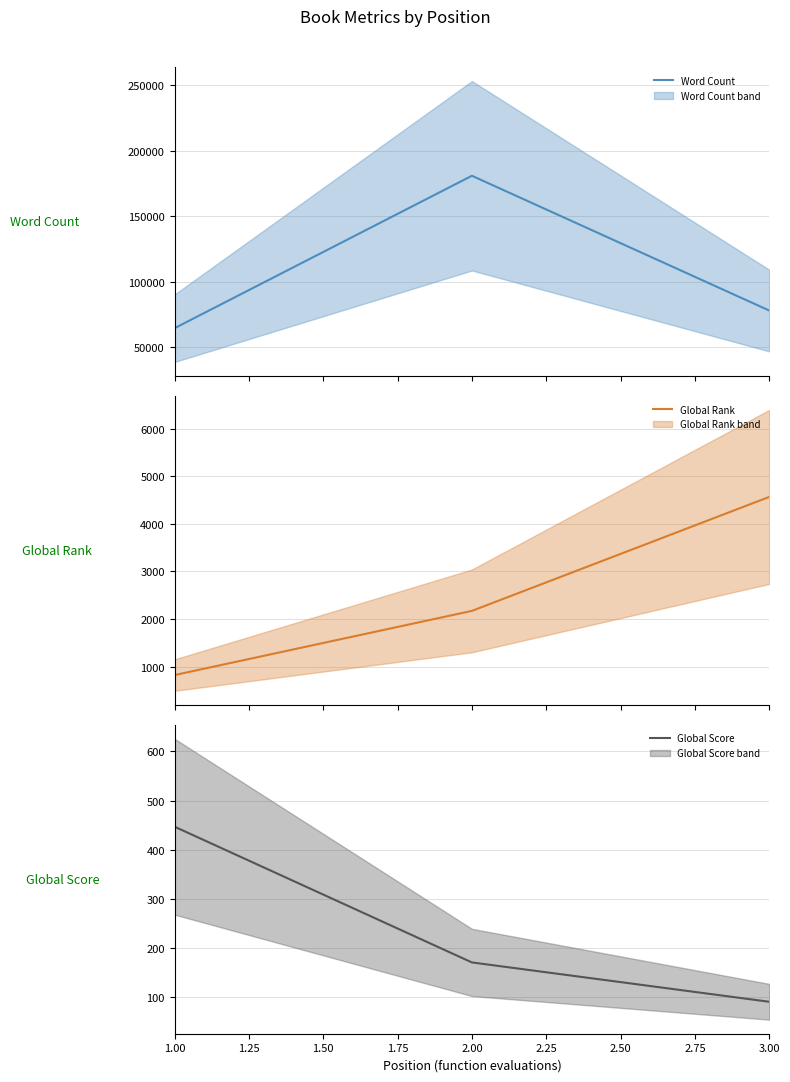

Rank the categories by Global Score value from lowest to highest.

3.00, 2.00, 1.00